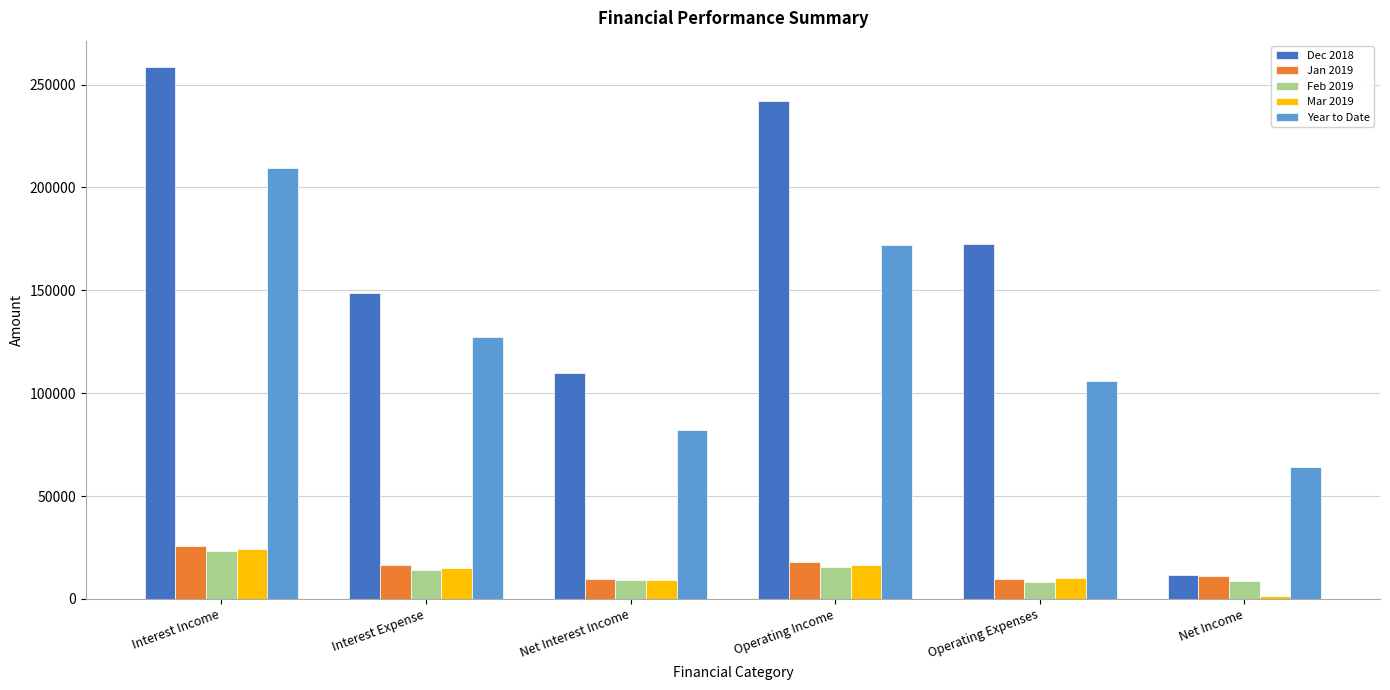

Rank the categories by Year to Date value from lowest to highest.

Net Income, Net Interest Income, Operating Expenses, Interest Expense, Operating Income, Interest Income